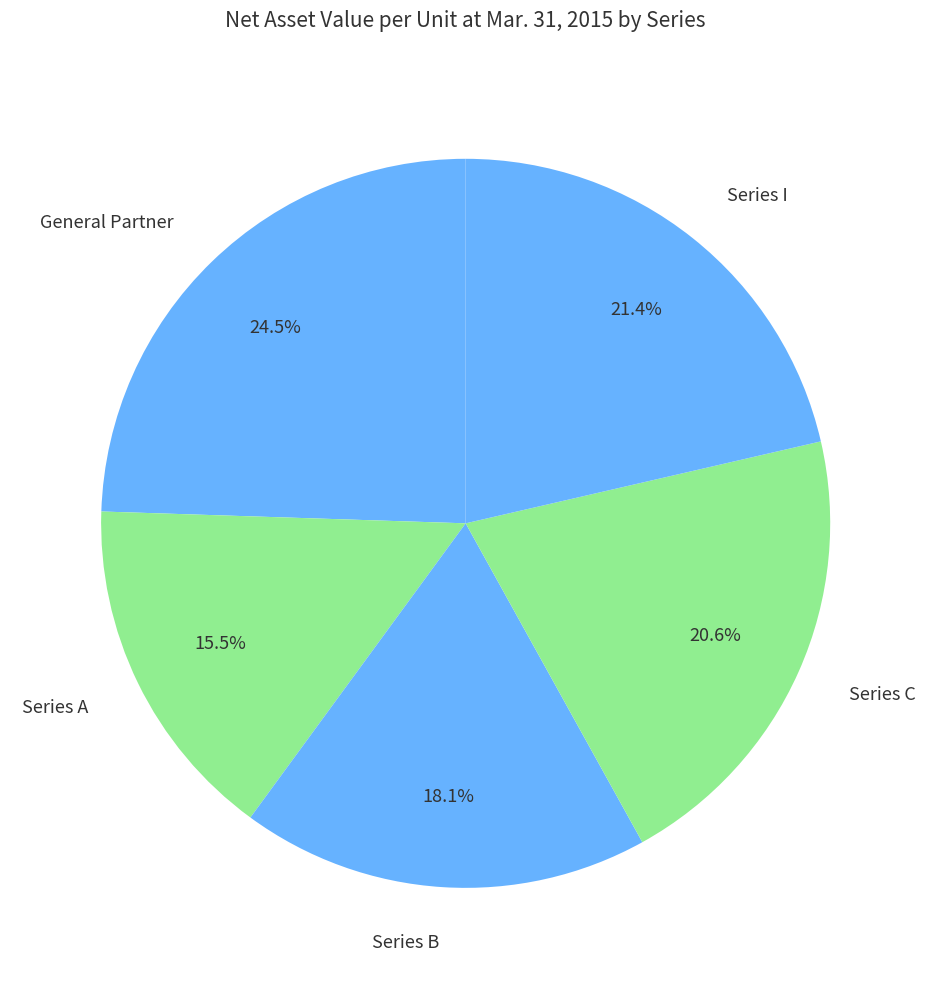

To the nearest percent, what is the combined percentage of Series I and Series A?

37%